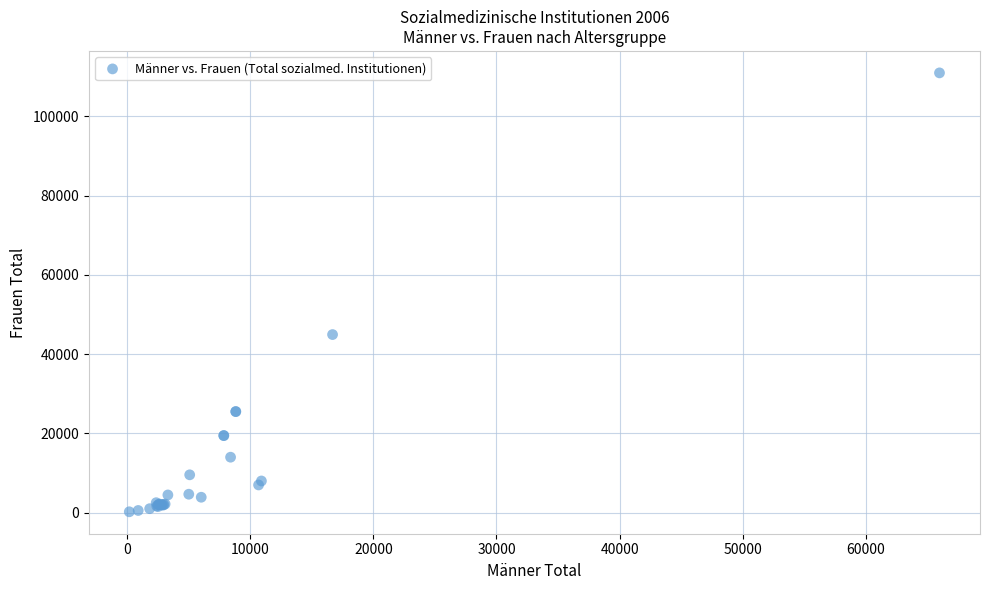

What Y value in the scatter plot is closest to 55585?

44924